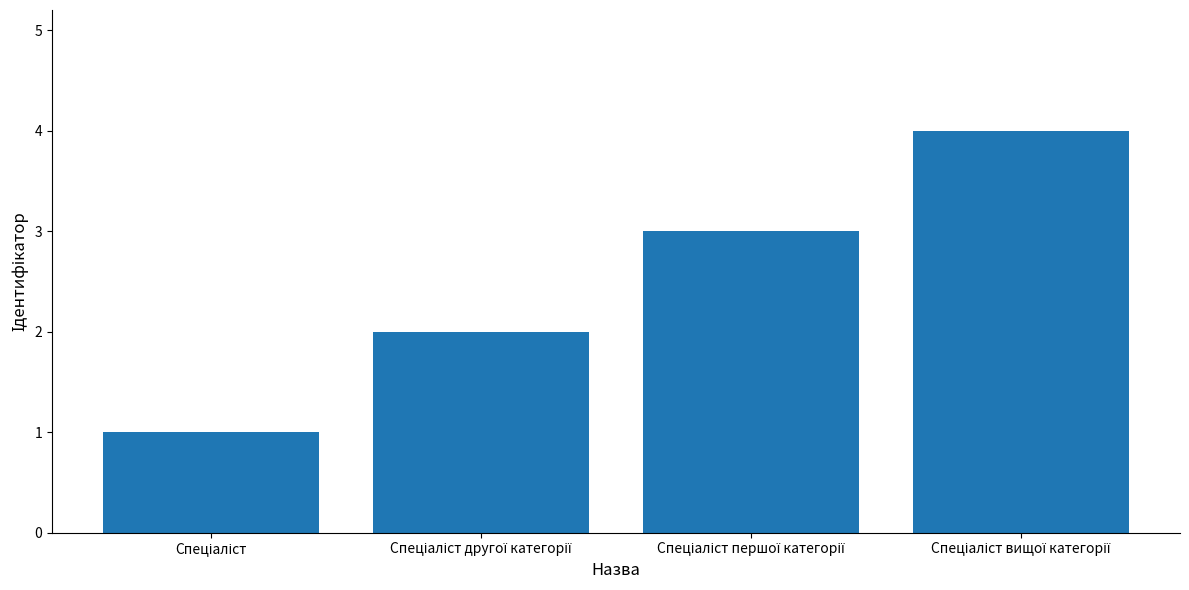

How many distinct data groups are displayed?

1